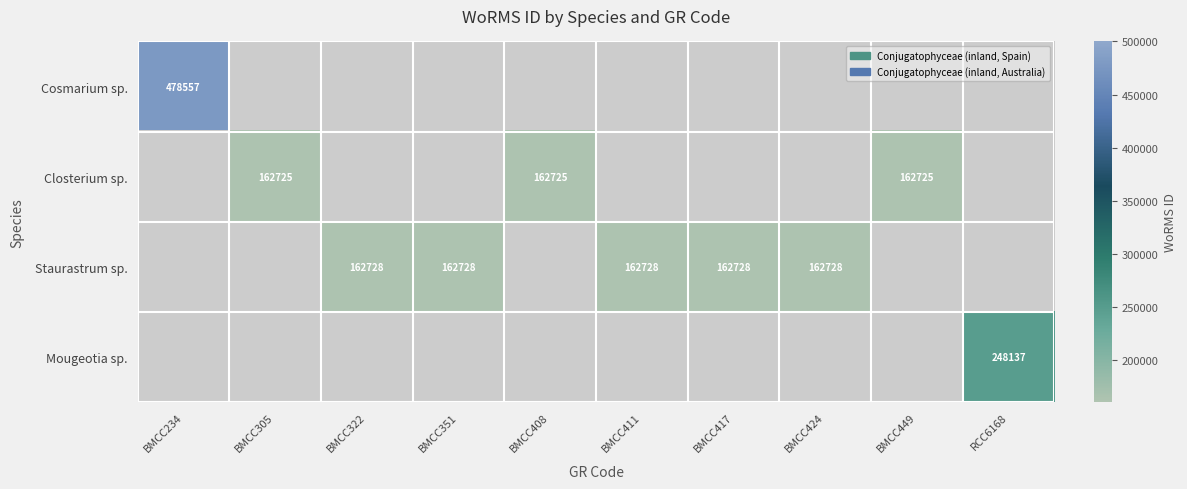

How many data points in Closterium sp. are above 0?

3